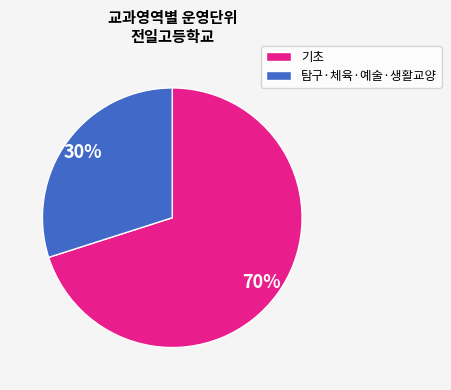

How many slices are in this pie chart?

2